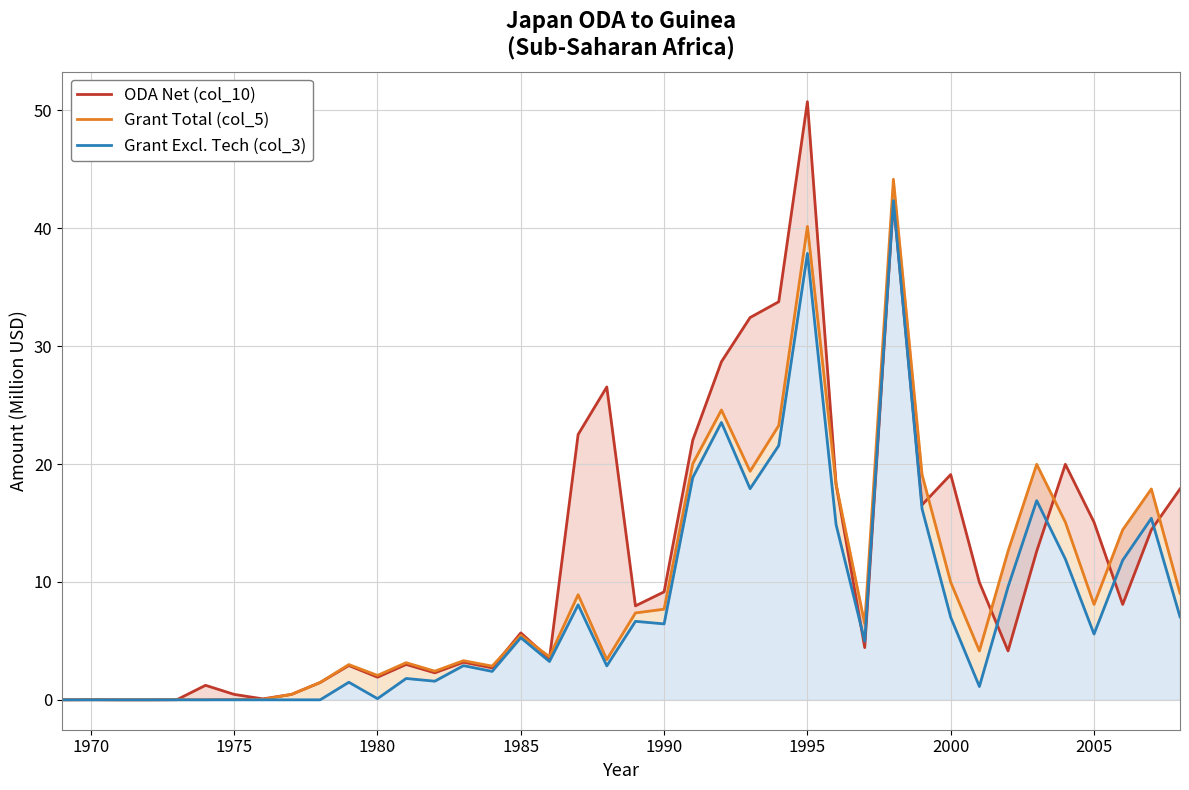

How many values in the ODA Net (col_10) series exceed 7?

20